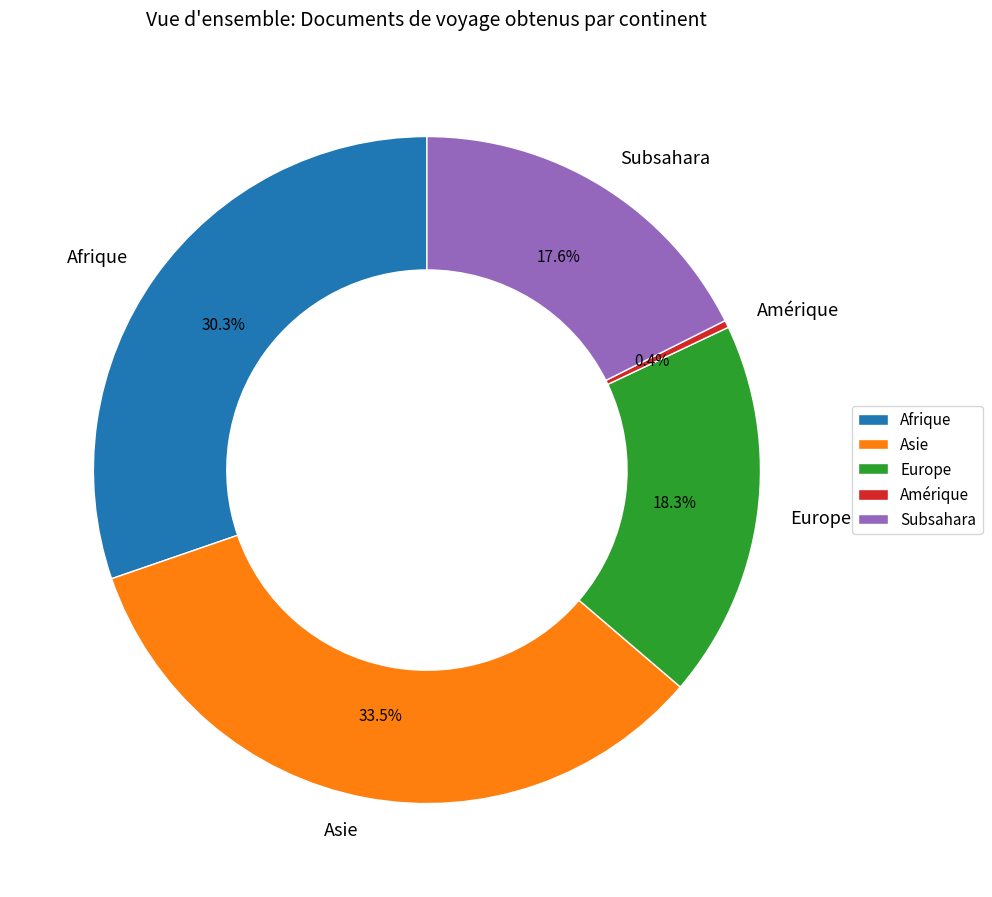

Count the number of slices in the pie.

5